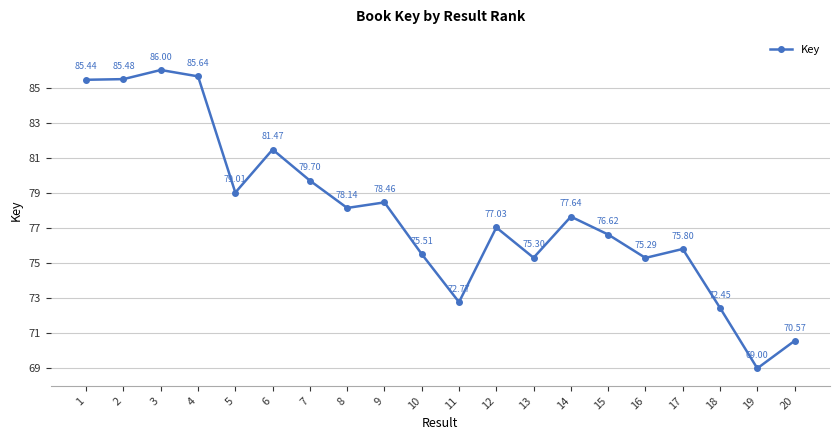

Does the chart display data point markers on the line(s)?

Yes